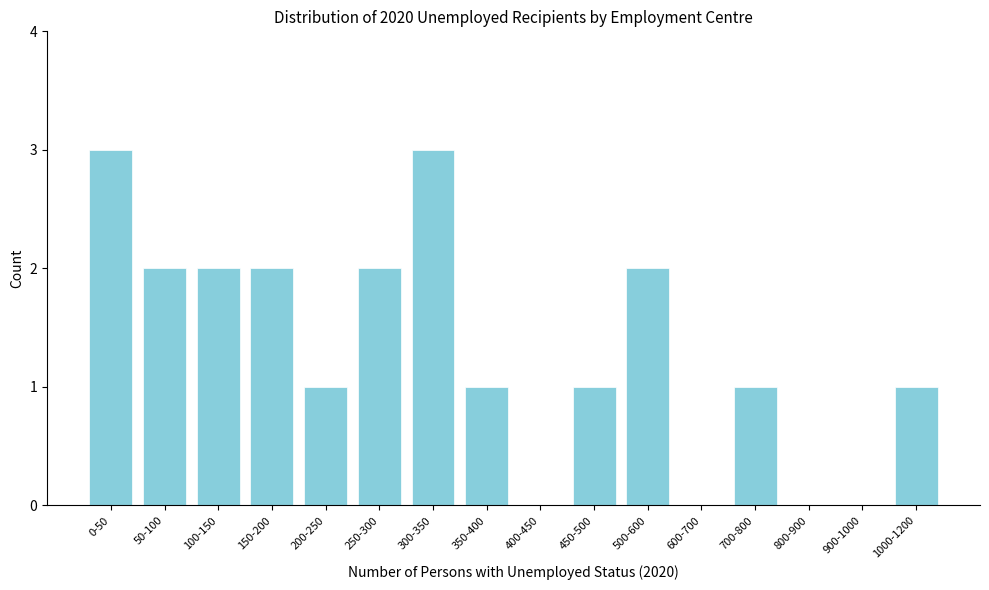

Reading right to left, what are all the values shown in this chart?

1000-1200=1	900-1000=0	800-900=0	700-800=1	600-700=0	500-600=2	450-500=1	400-450=0	350-400=1	300-350=3	250-300=2	200-250=1	150-200=2	100-150=2	50-100=2	0-50=3